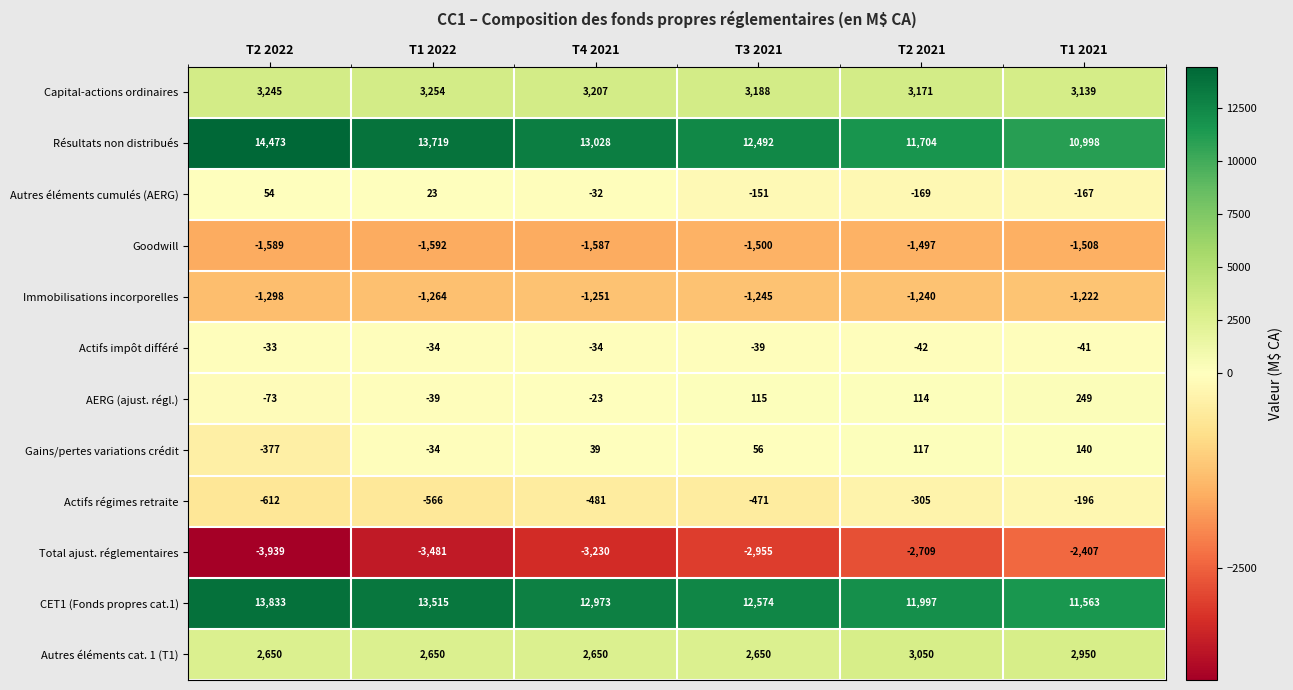

Is it true that Immobilisations incorporelles equals -1923 at T3 2021?

False